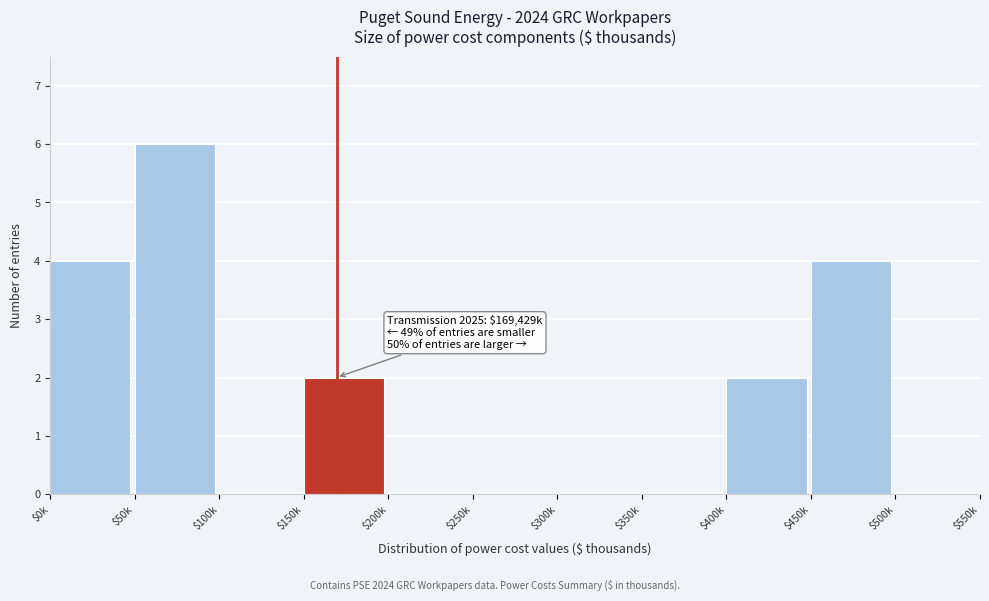

The chart shows a value of 2 at $150k. True or false?

True